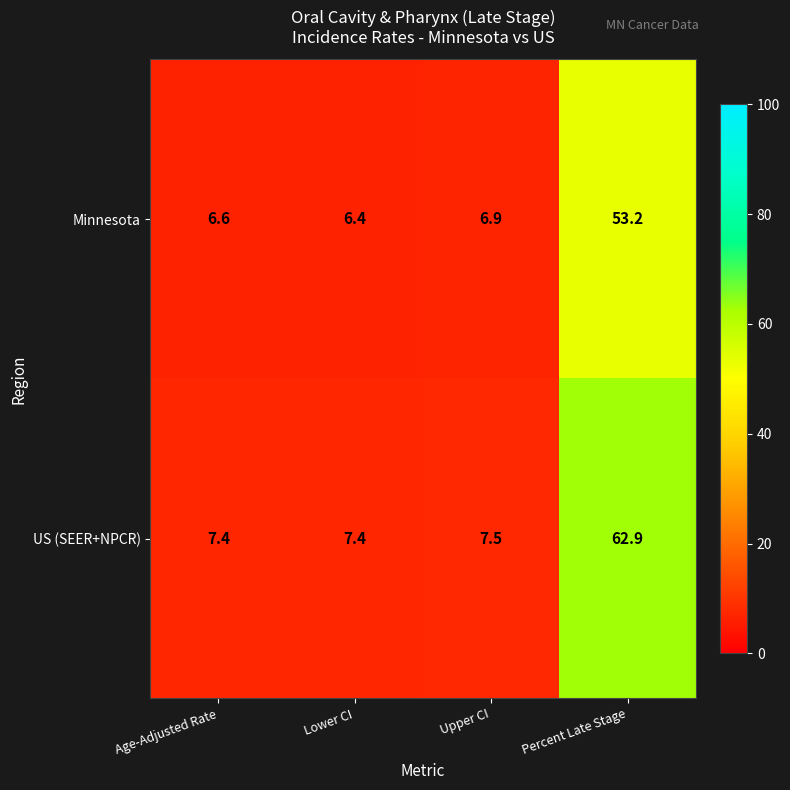

Between Age-Adjusted Rate and Upper CI, which series saw the biggest shift?

Minnesota